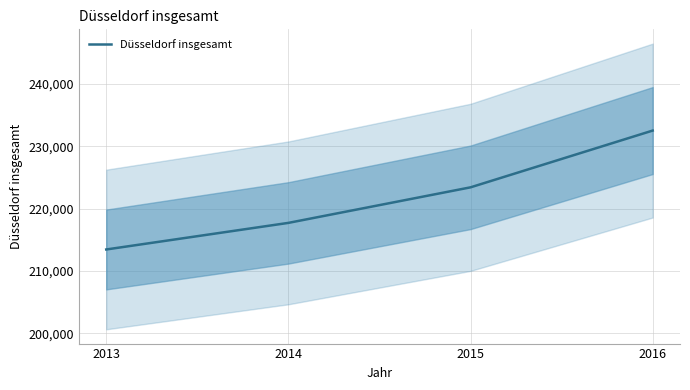

Rank the categories by value from highest to lowest.

2016, 2015, 2014, 2013